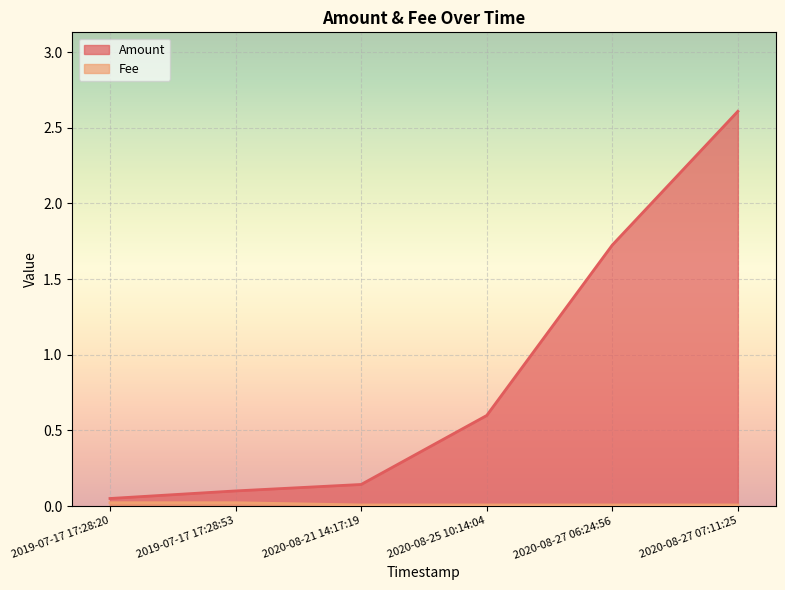

What is the difference between the second highest and minimum values in the Amount series?

1.7